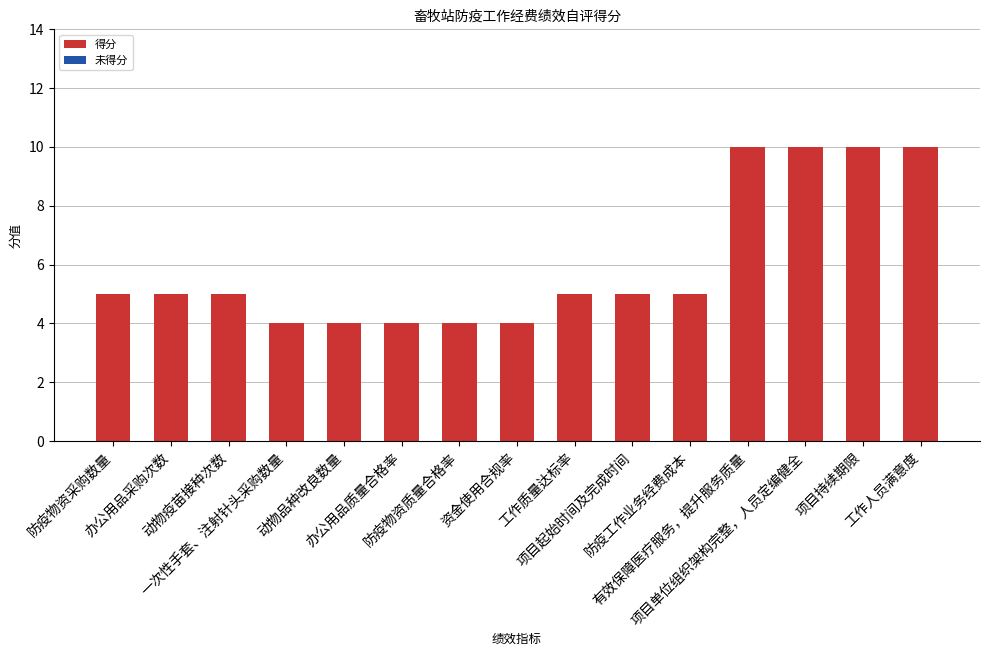

How many bars are there in total?

15